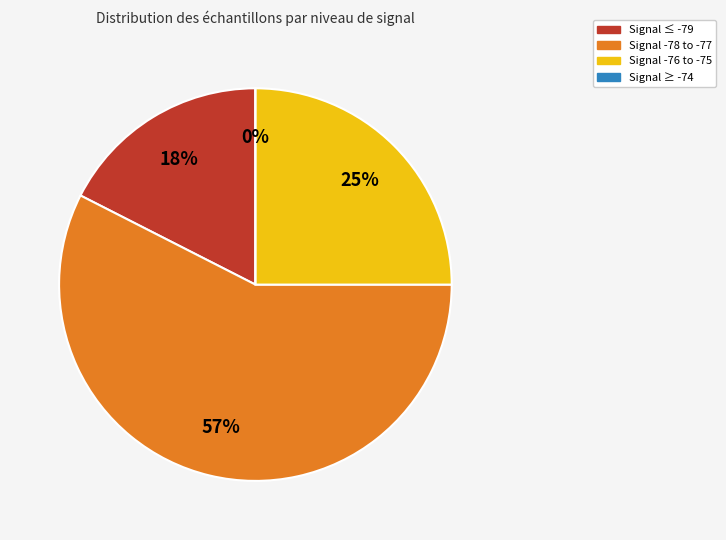

The 34 slice represents 1% of the pie. True or false?

False